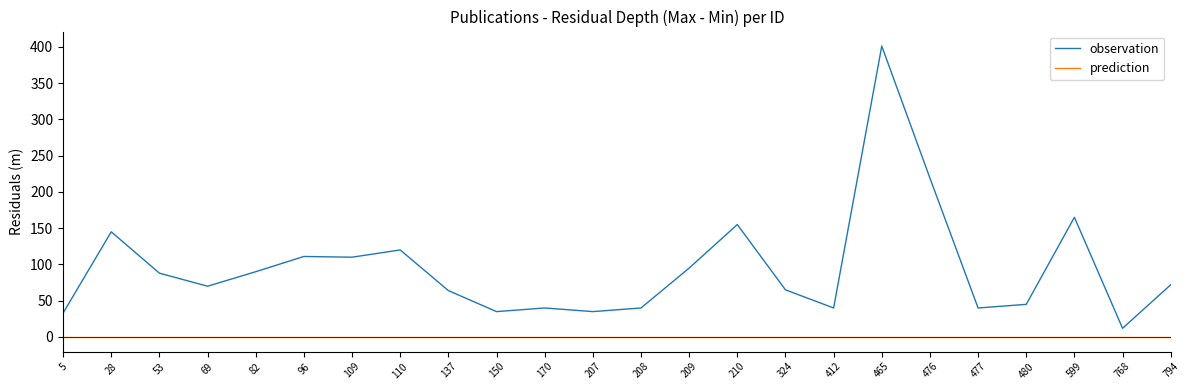

Read the observation value at 480.

45